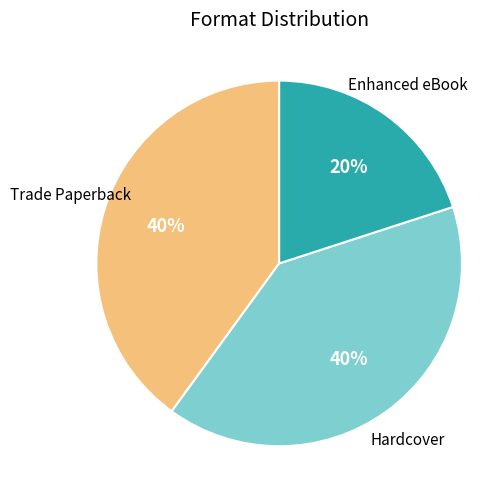

To the nearest percent, what is the average slice percentage?

33%